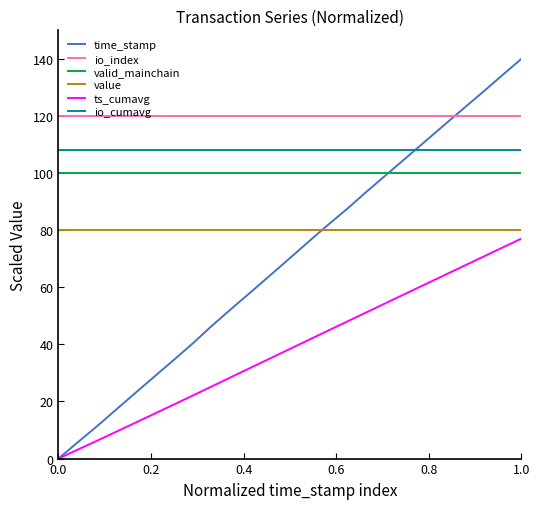

What is the maximum value shown in the chart?

140.0